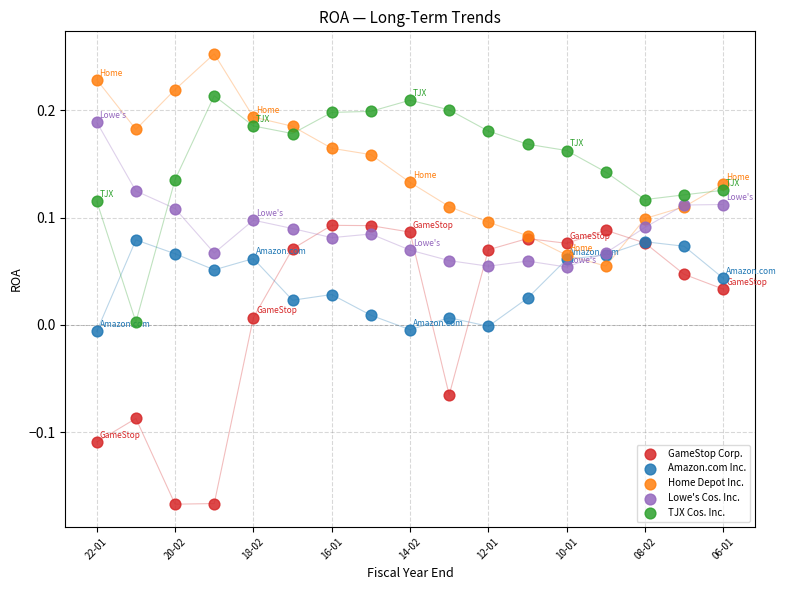

Which series has the widest spread of Y values?

GameStop Corp.